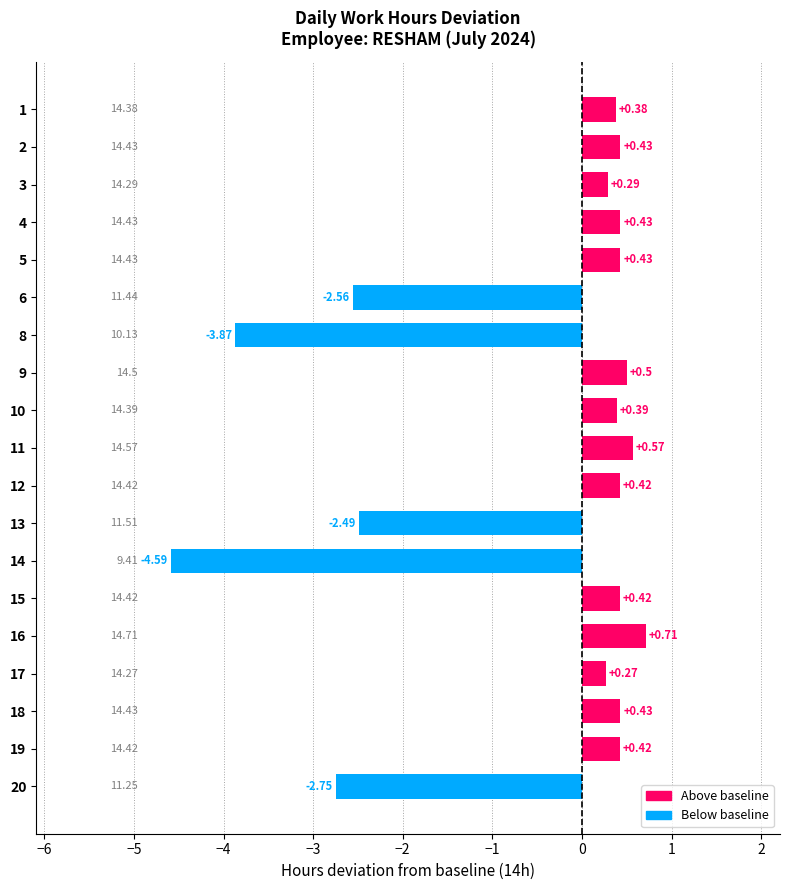

What is the average value?

-0.5